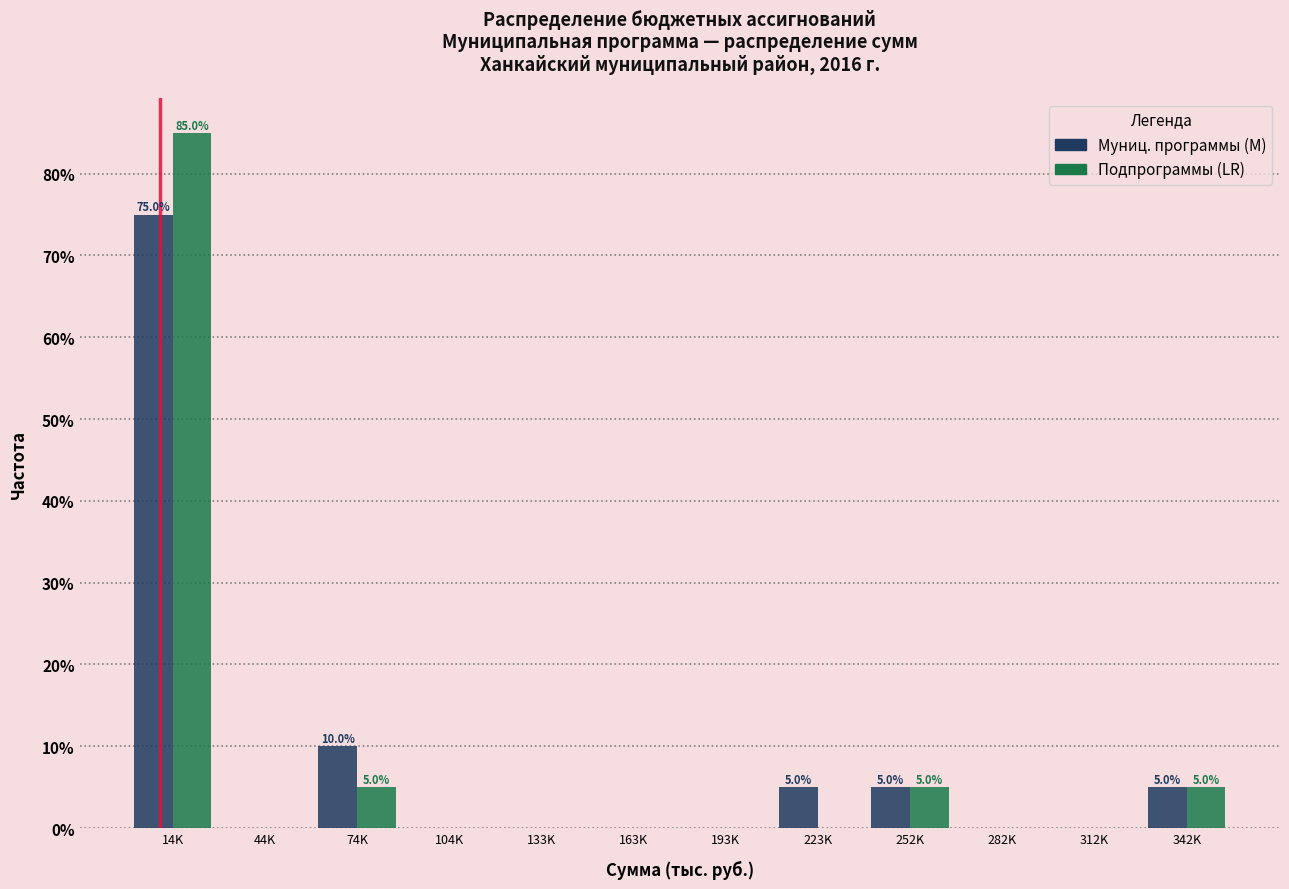

Which category has the highest value across all series?

14K